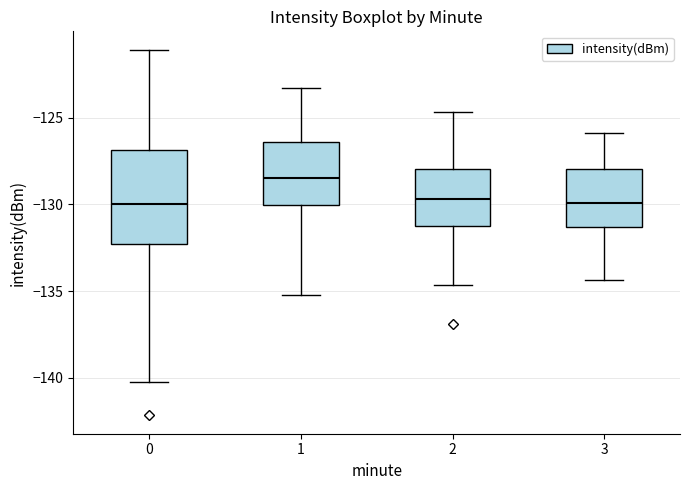

Reading left to right, read every box against the y-axis: the position of its median line, the range the box covers, and the ends of its whiskers. The values are not printed on the chart, so give them approximately, as read against the axis.

0: median -130.0, box -132.5 to -127.0, whiskers -140.5 to -121.0
1: median -128.5, box -130.0 to -126.5, whiskers -135.0 to -123.5
2: median -129.5, box -131.0 to -128.0, whiskers -134.5 to -124.5
3: median -130.0, box -131.5 to -128.0, whiskers -134.5 to -126.0